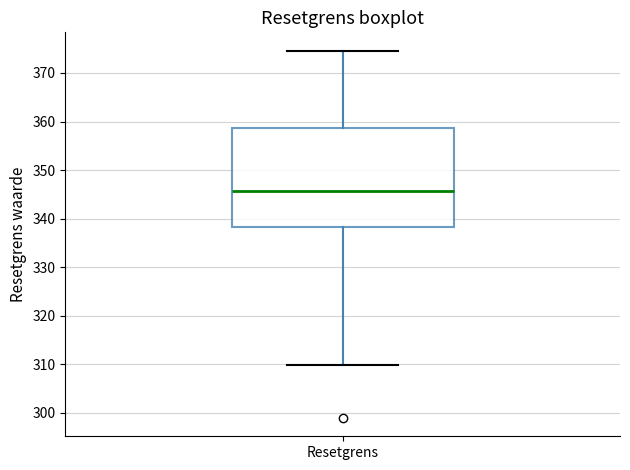

Transcribe this box plot: give where the median line is, the range the box spans, and where the two whiskers end, as read against the y-axis. The values are not printed on the chart, so give them approximately, as read against the axis.

median 346, box 338 to 359, whiskers 310 to 375